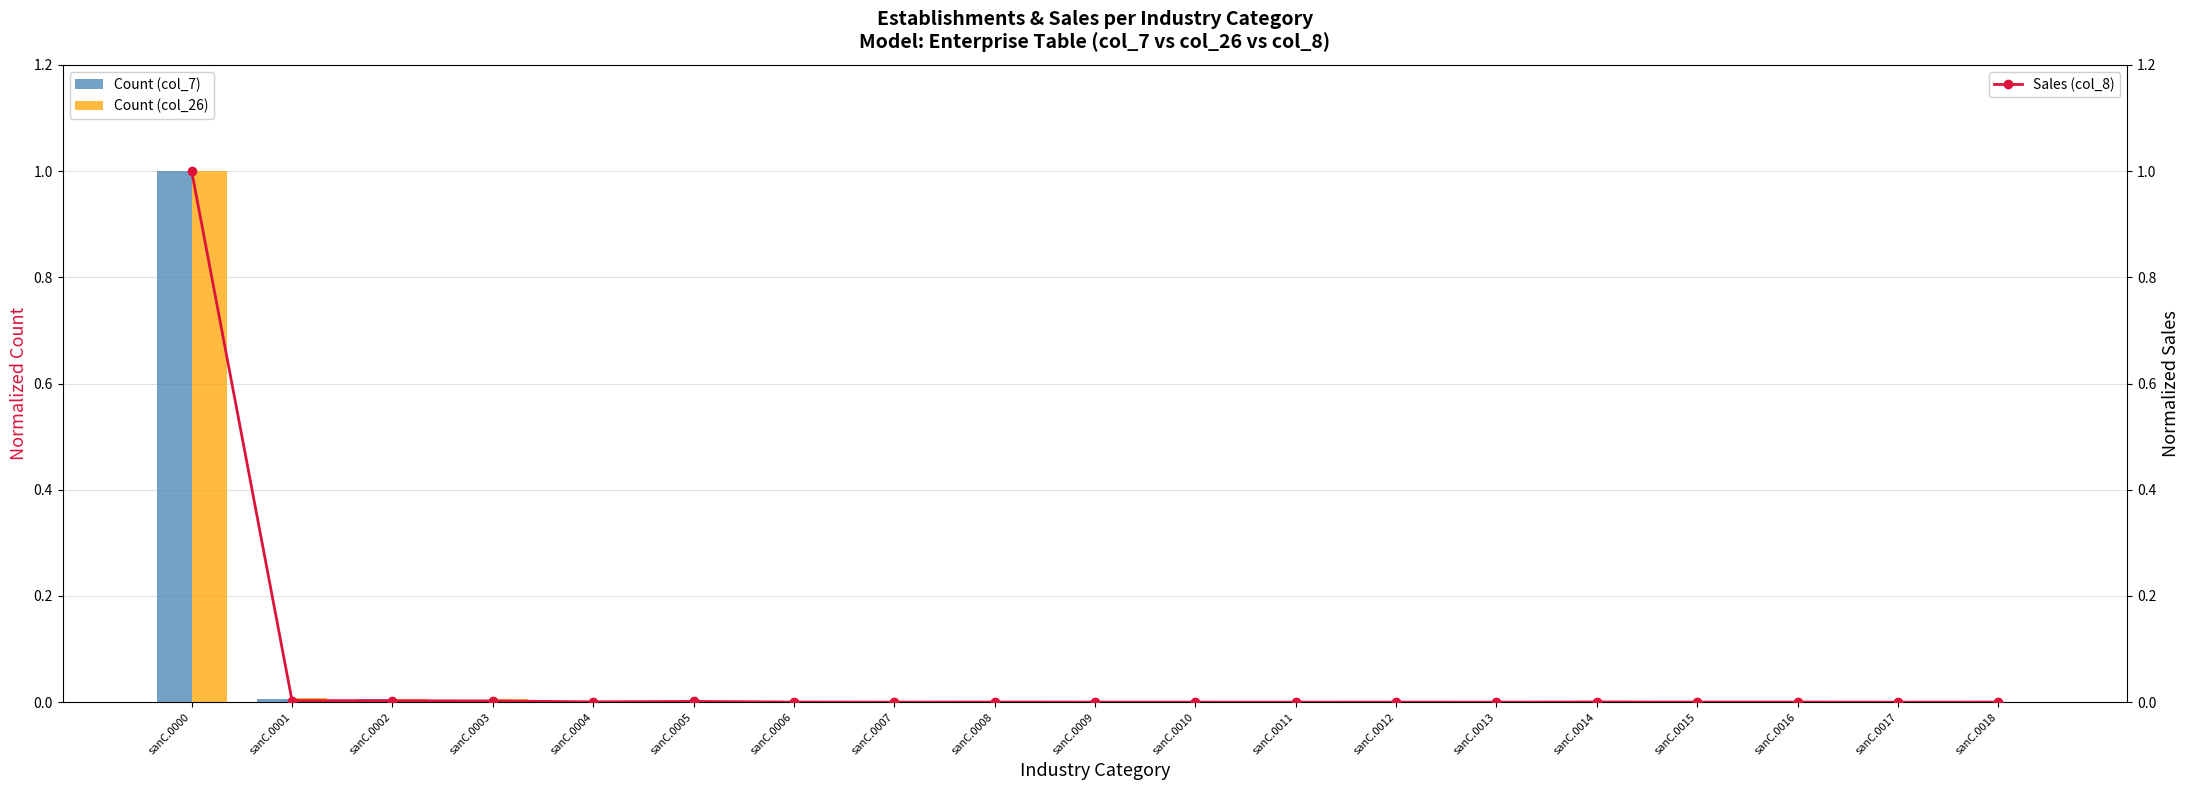

True or false: Count (col_7) has a value of 0.0 at sanC.0009.

True